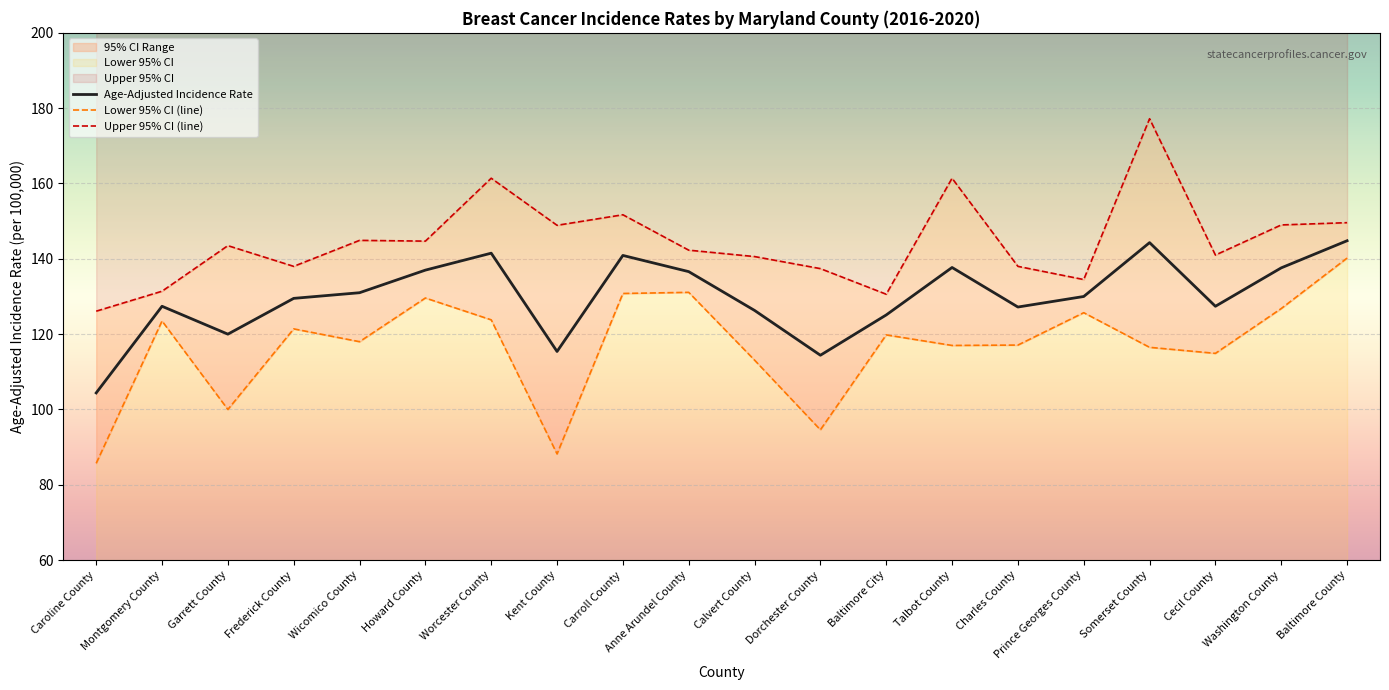

In Age-Adjusted Incidence Rate, how many points are lower than both neighbors (excluding endpoints)?

5